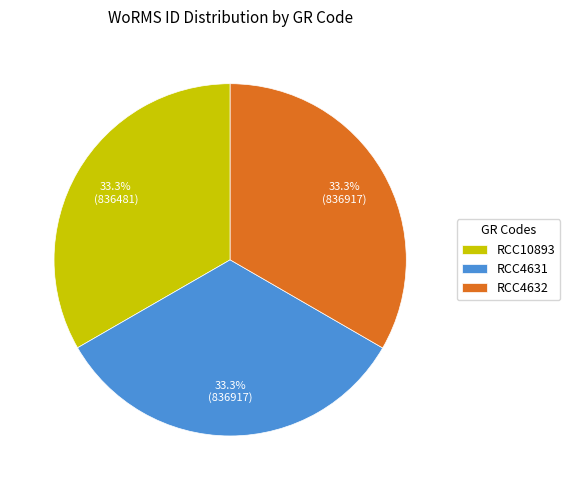

What percentage do RCC4631 and RCC10893 together represent?

66.7%